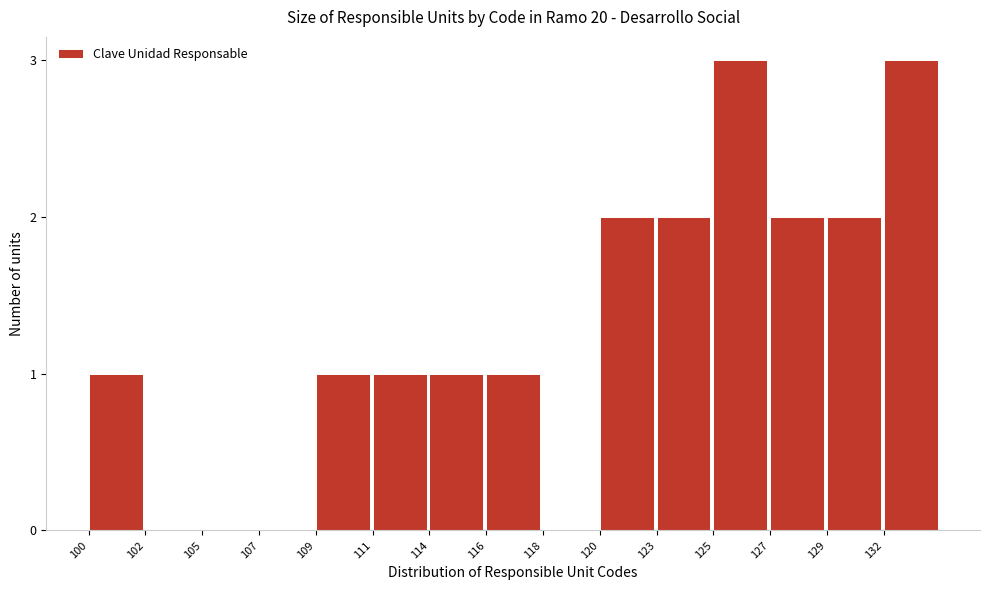

Reading left to right, list all the values displayed in this chart.

100=1	102=0	105=0	107=0	109=1	111=1	114=1	116=1	118=0	120=2	123=2	125=3	127=2	129=2	132=3